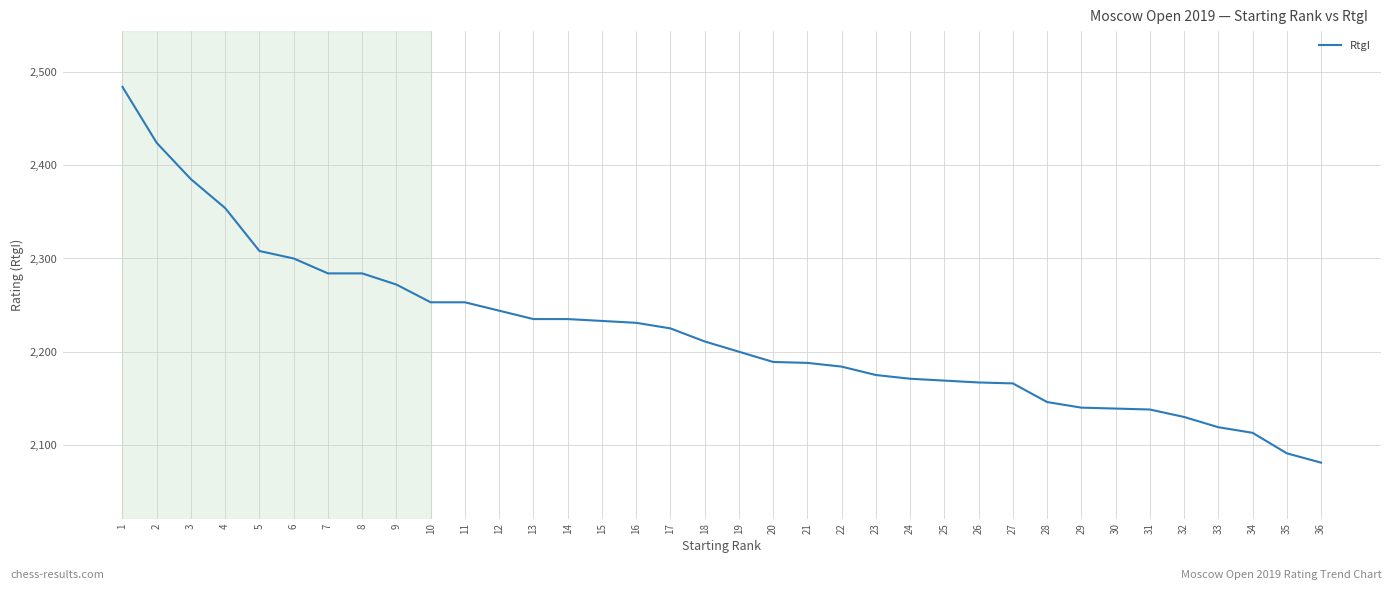

Which has a higher value, 2 or 11?

2